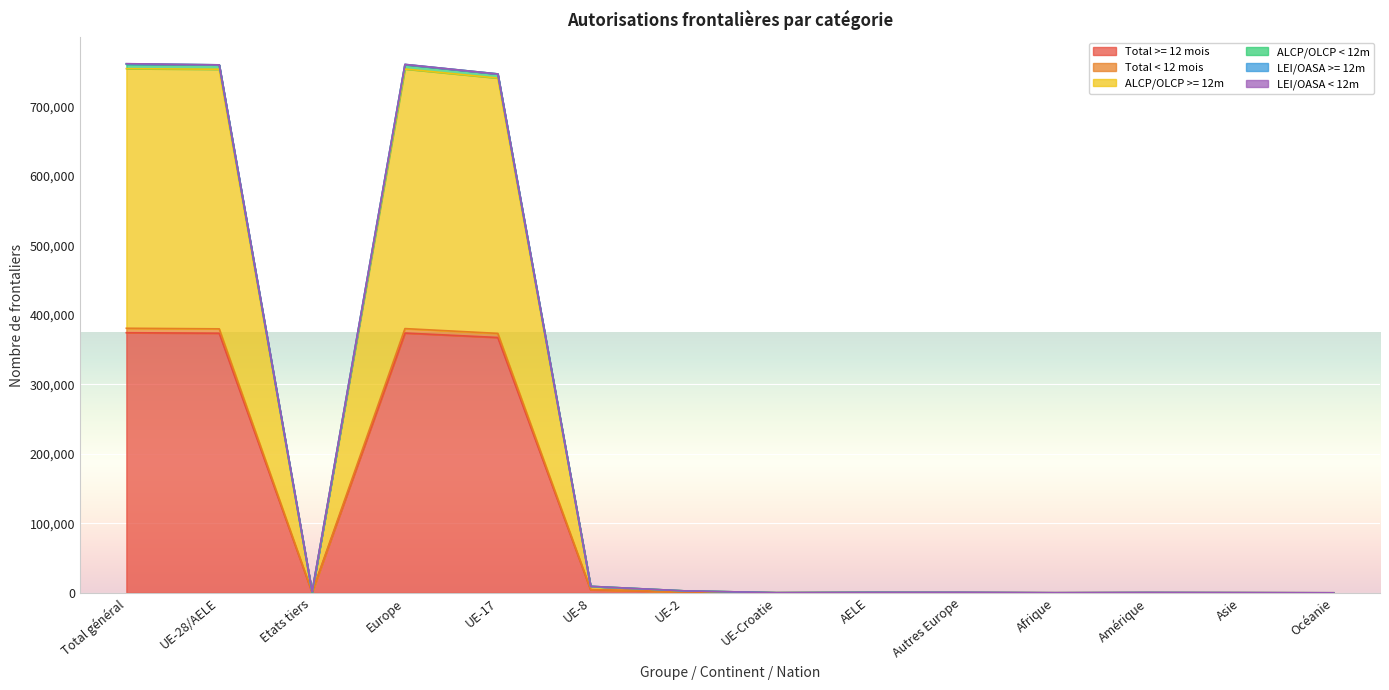

Which label corresponds to the largest value in the chart?

Total général